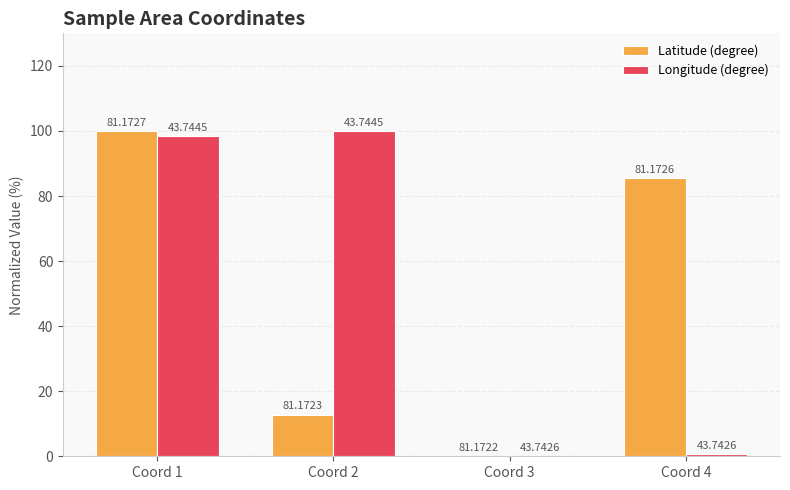

Which series has the widest spread of values?

Latitude (degree)